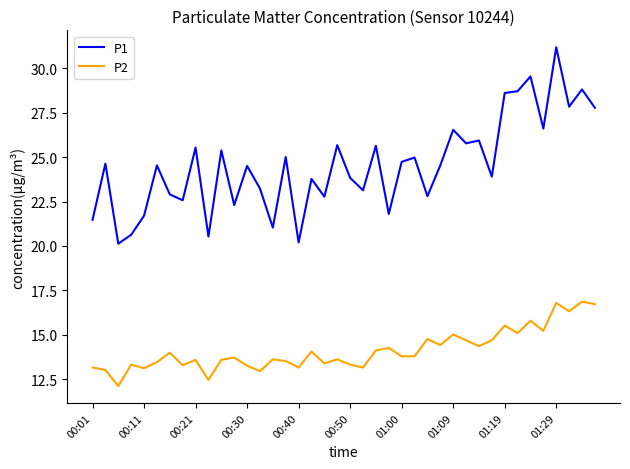

True or false: P2 and P1 intersect in this chart.

False